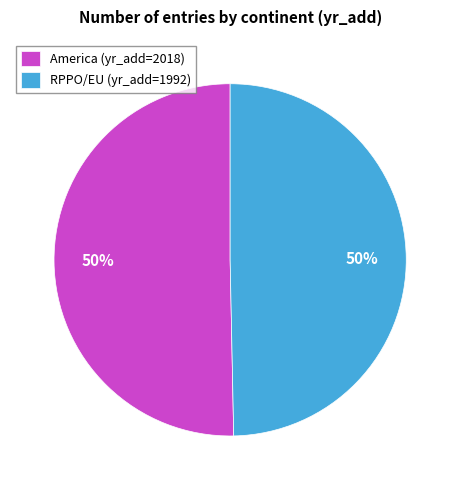

True or false: America accounts for 42% of the total.

False